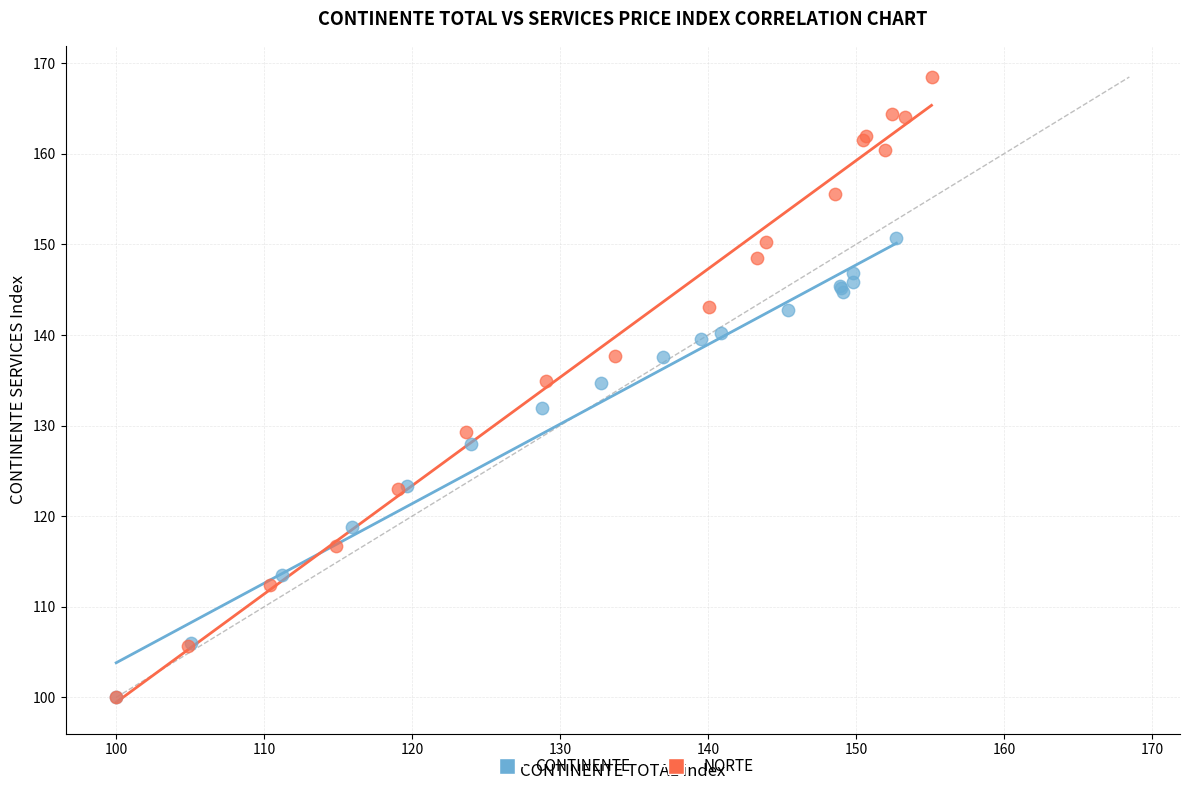

Which series has the widest spread of Y values?

NORTE